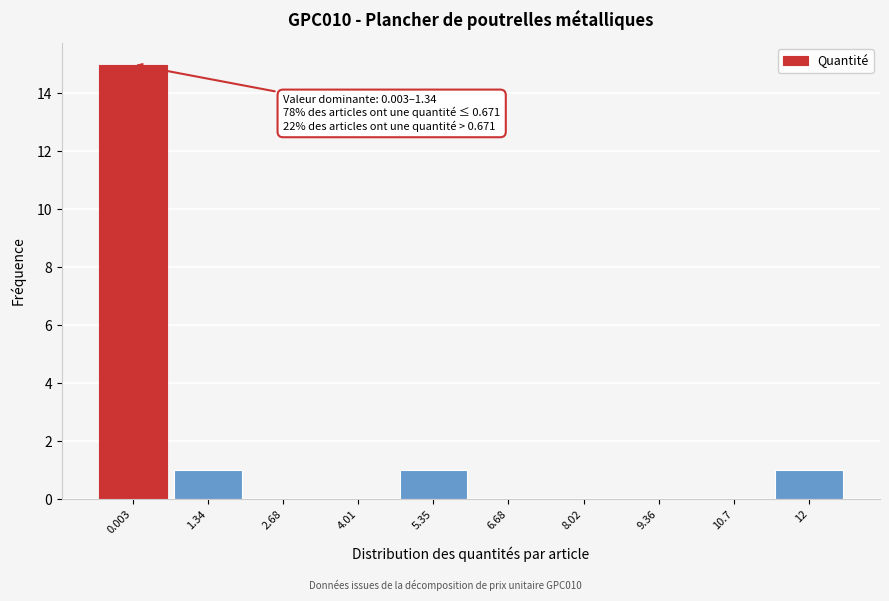

Reading left to right, extract all data points from this chart.

0.003=15	1.34=1	2.68=0	4.01=0	5.35=1	6.68=0	8.02=0	9.36=0	10.7=0	12=1